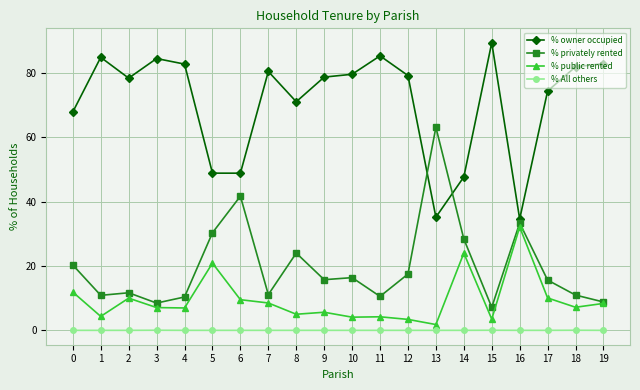

Rank the series by their maximum value, from highest to lowest.

% owner occupied, % privately rented, % public rented, % All others